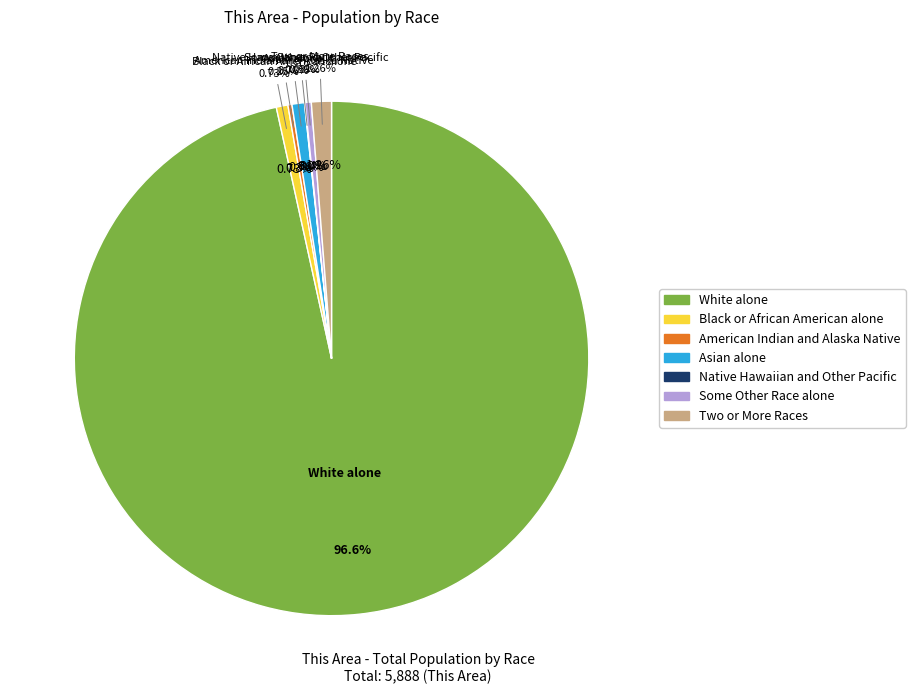

Count the number of slices in the pie.

7